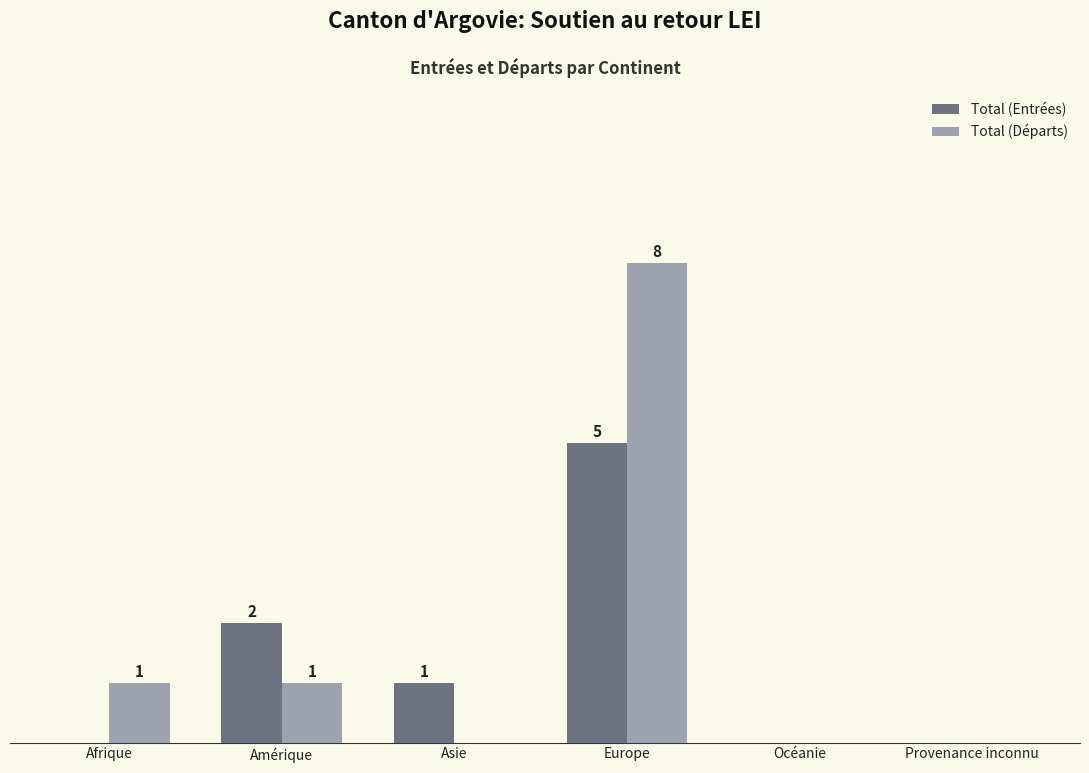

At which category does the chart reach its peak across all series?

Europe